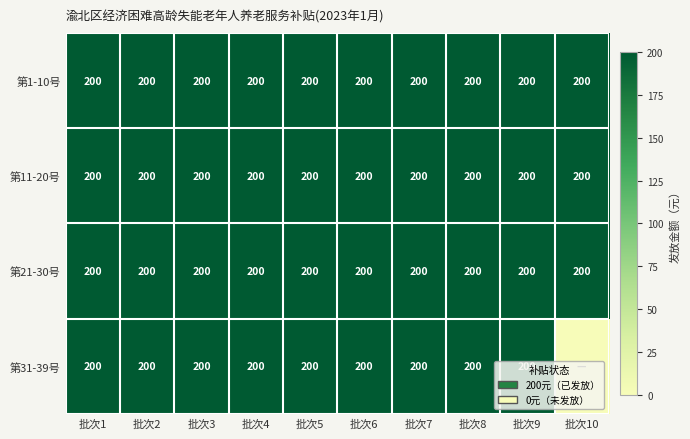

The 第1-10号 series shows 200 at 批次9. True or false?

True